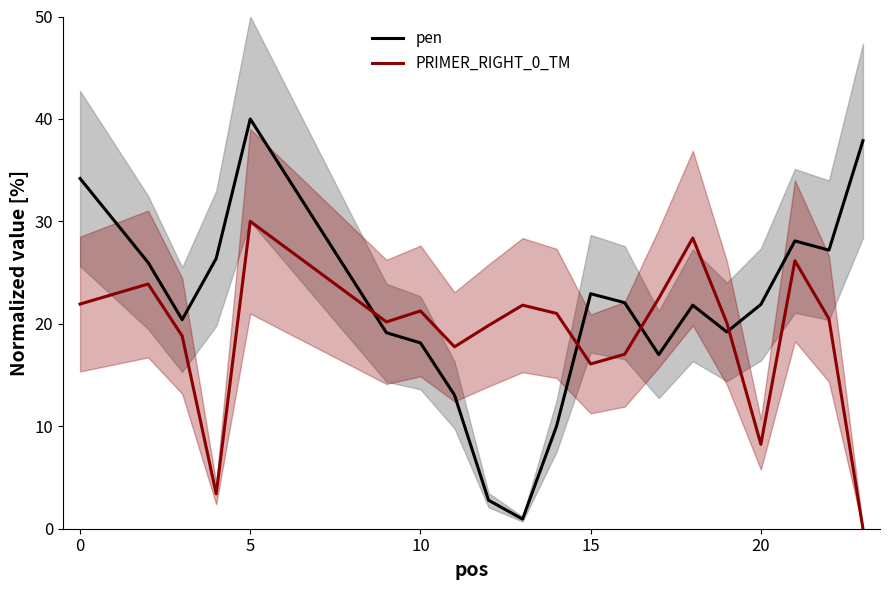

How many lines are shown in the chart?

2